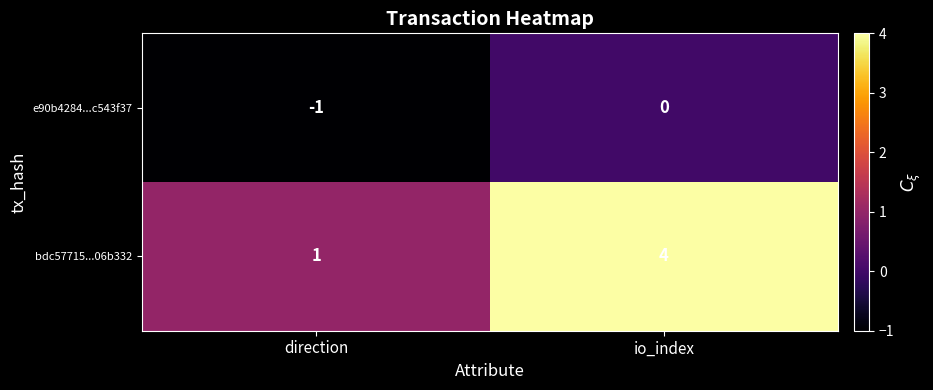

Reading left to right, extract all data points from this chart.

e90b4284...c543f37: direction=-1	io_index=0
bdc57715...06b332: direction=1	io_index=4